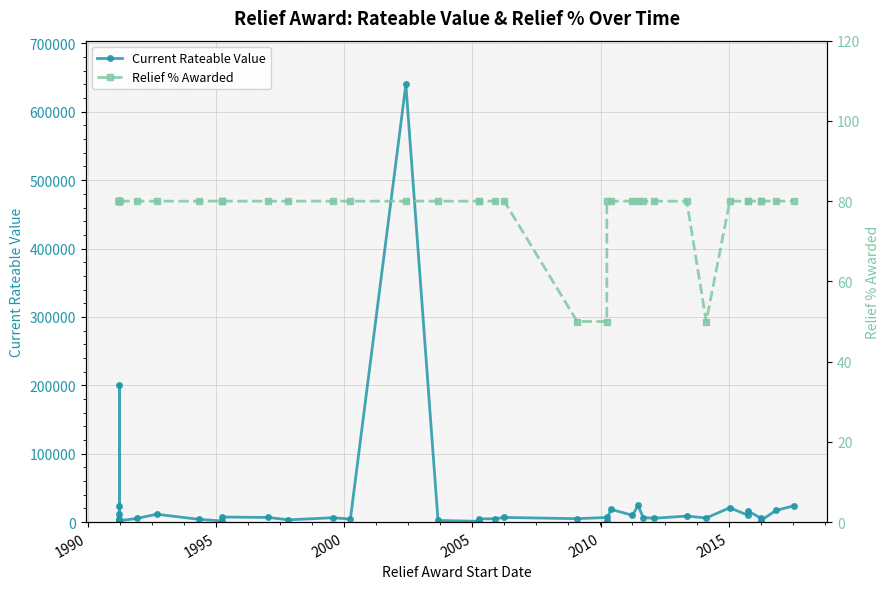

Which series has the widest spread of values?

Current Rateable Value